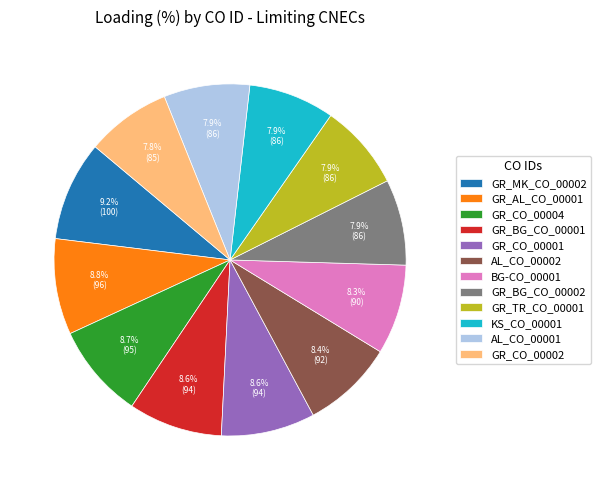

Does any single category account for the majority?

No